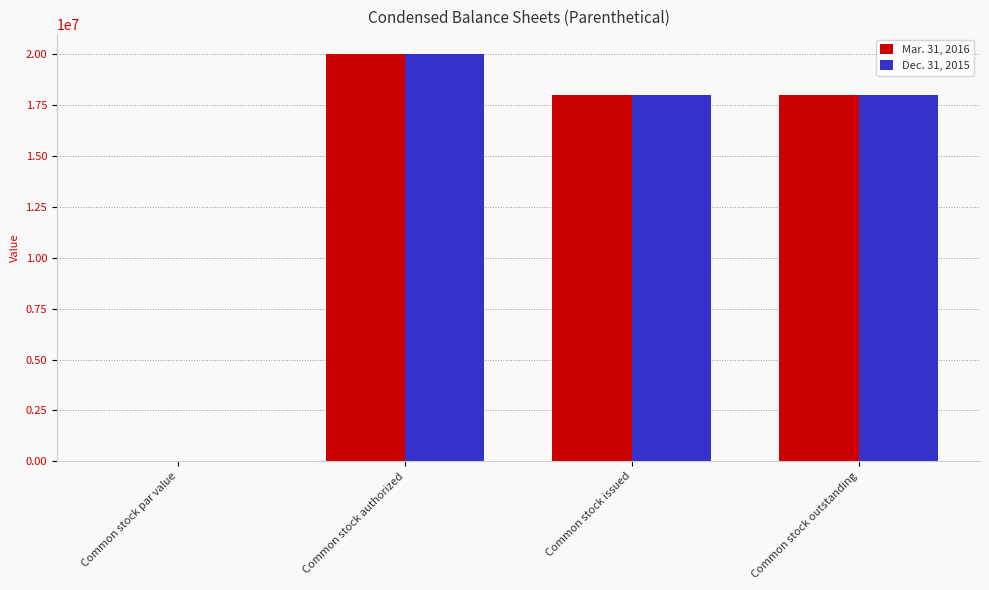

How many Dec. 31, 2015 values are between 18000000 and 20000000?

3